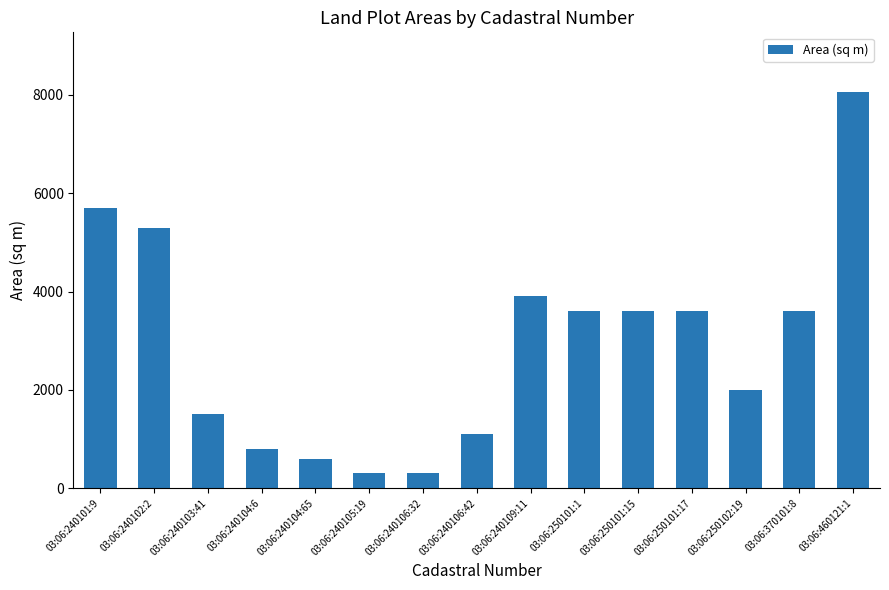

Approximately how many times larger is the value at 03:06:370101:8 compared to 03:06:240106:42?

3.3